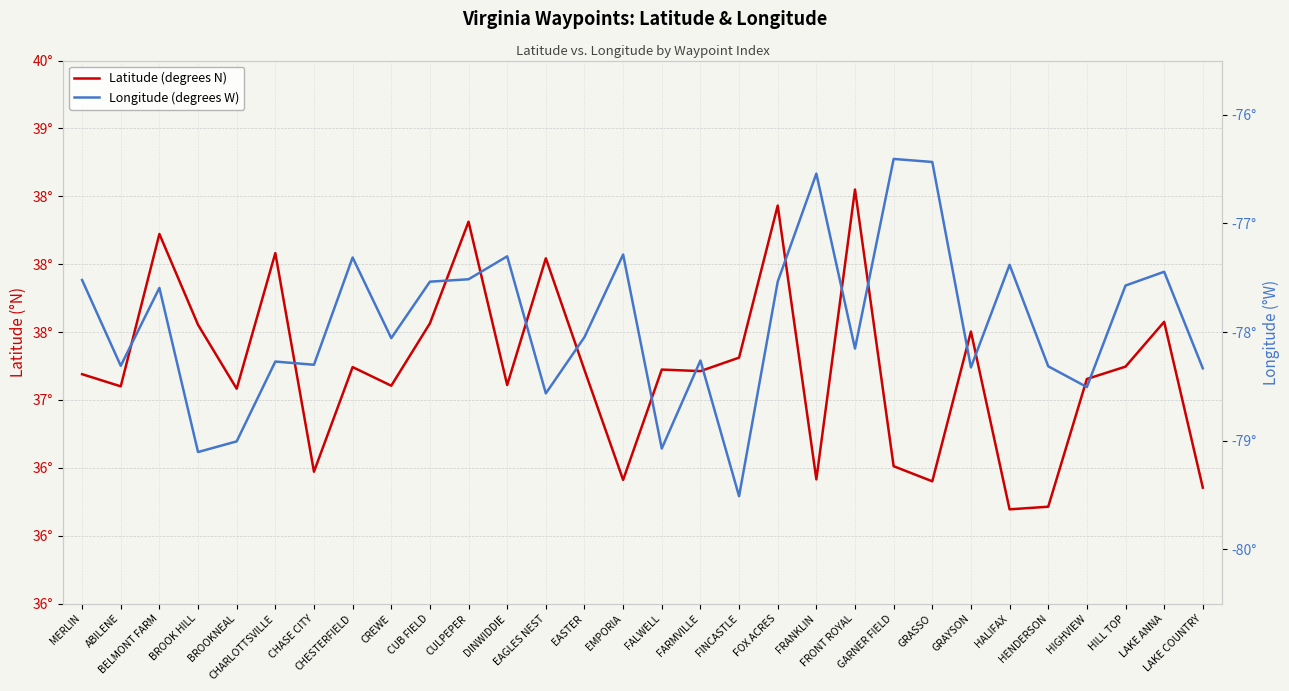

Is the value of Latitude (degrees N) at EMPORIA greater than the value of Longitude (degrees W) at LAKE COUNTRY?

Yes